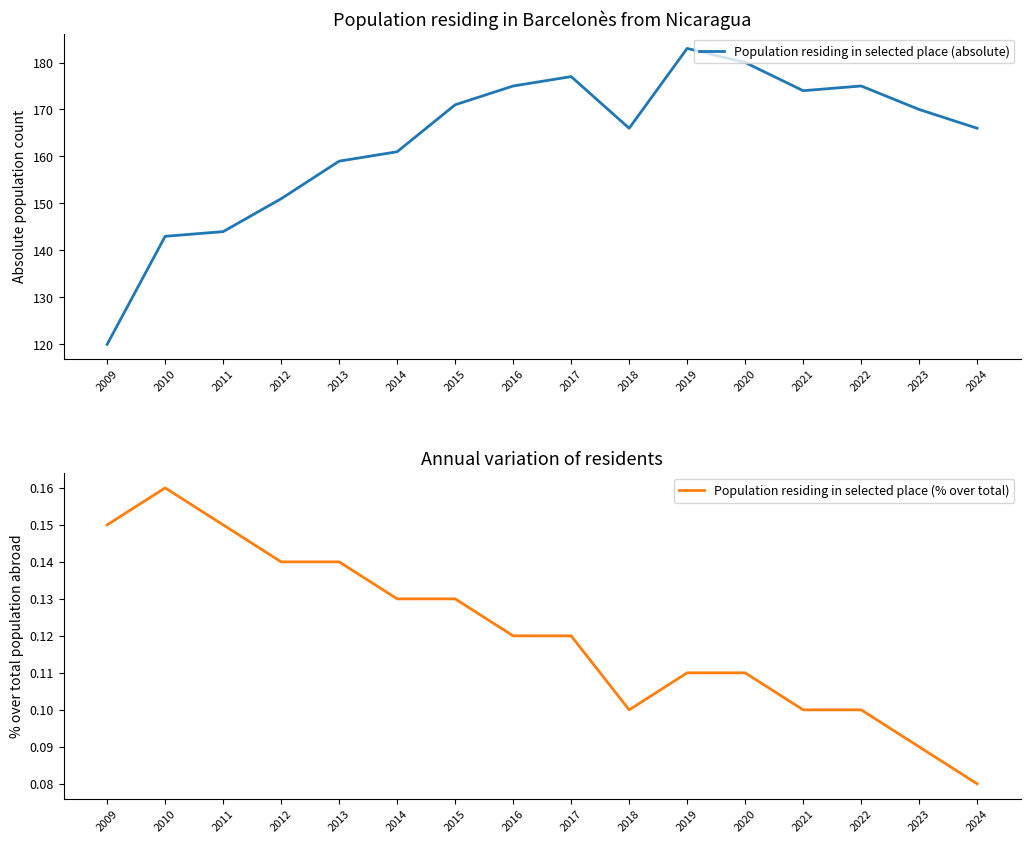

How many Population residing in selected place (% over total) values are between 0 and 1?

16